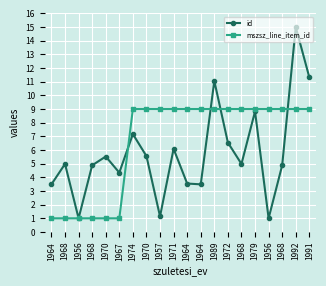

True or false: mszsz_line_item_id has more than 1 points higher than both neighbors.

False